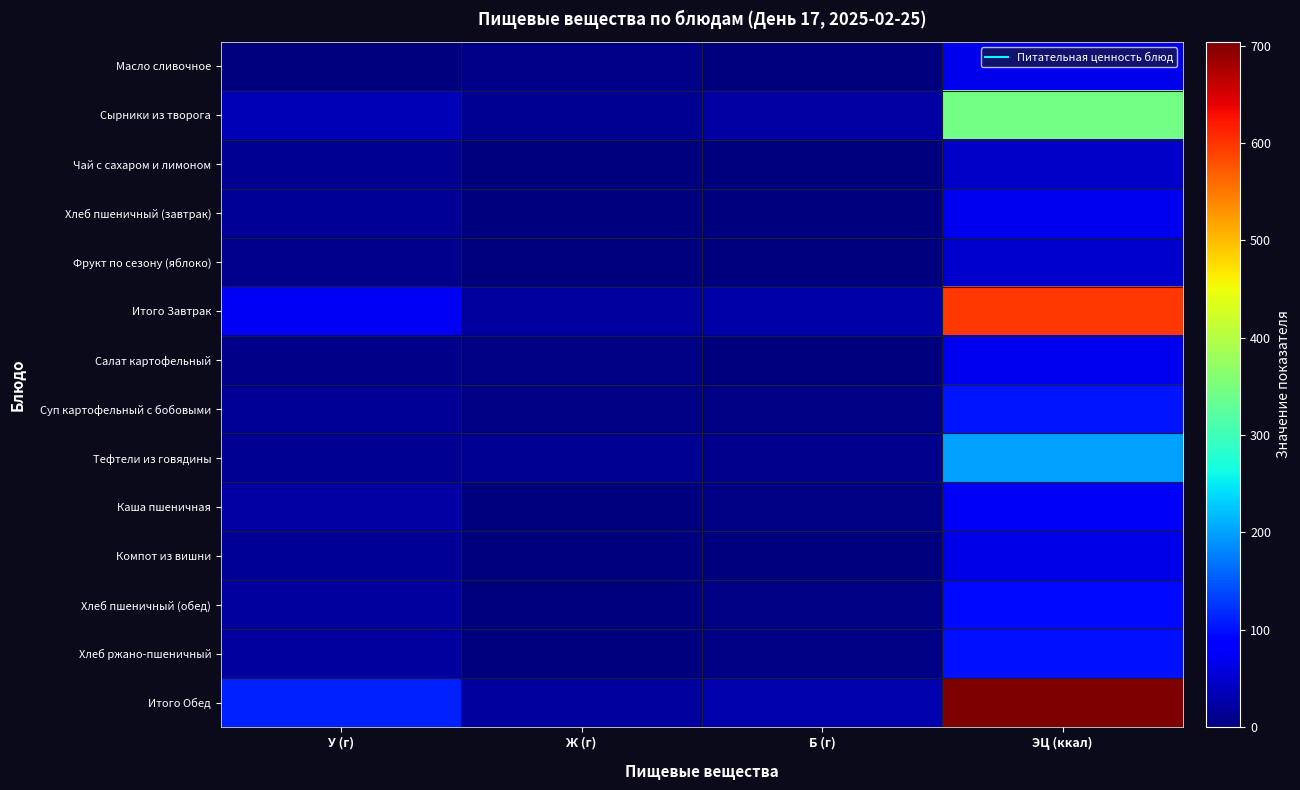

Reading left to right, list all the values displayed in this chart.

Масло сливочное: У (г)=0.1	Ж (г)=7.2	Б (г)=0.1	ЭЦ (ккал)=66.1
Сырники из творога: У (г)=33.3	Ж (г)=13.2	Б (г)=22.9	ЭЦ (ккал)=345.7
Чай с сахаром и лимоном: У (г)=11.2	Ж (г)=0.0	Б (г)=0.1	ЭЦ (ккал)=46.3
Хлеб пшеничный (завтрак): У (г)=14.5	Ж (г)=0.3	Б (г)=2.4	ЭЦ (ккал)=70.5
Фрукт по сезону (яблоко): У (г)=9.8	Ж (г)=0.4	Б (г)=0.4	ЭЦ (ккал)=47.0
Итого Завтрак: У (г)=74.2	Ж (г)=21.1	Б (г)=26.6	ЭЦ (ккал)=599.1
Салат картофельный: У (г)=7.1	Ж (г)=3.7	Б (г)=1.9	ЭЦ (ккал)=70.0
Суп картофельный с бобовыми: У (г)=15.4	Ж (г)=4.3	Б (г)=4.7	ЭЦ (ккал)=102.7
Тефтели из говядины: У (г)=12.9	Ж (г)=11.6	Б (г)=10.7	ЭЦ (ккал)=198.7
Каша пшеничная: У (г)=22.6	Ж (г)=0.4	Б (г)=3.6	ЭЦ (ккал)=75.9
Компот из вишни: У (г)=15.4	Ж (г)=0.0	Б (г)=0.2	ЭЦ (ккал)=63.6
Хлеб пшеничный (обед): У (г)=19.3	Ж (г)=0.4	Б (г)=3.2	ЭЦ (ккал)=94.0
Хлеб ржано-пшеничный: У (г)=19.8	Ж (г)=0.6	Б (г)=3.3	ЭЦ (ккал)=99.0
Итого Обед: У (г)=112.6	Ж (г)=21.1	Б (г)=27.5	ЭЦ (ккал)=703.9